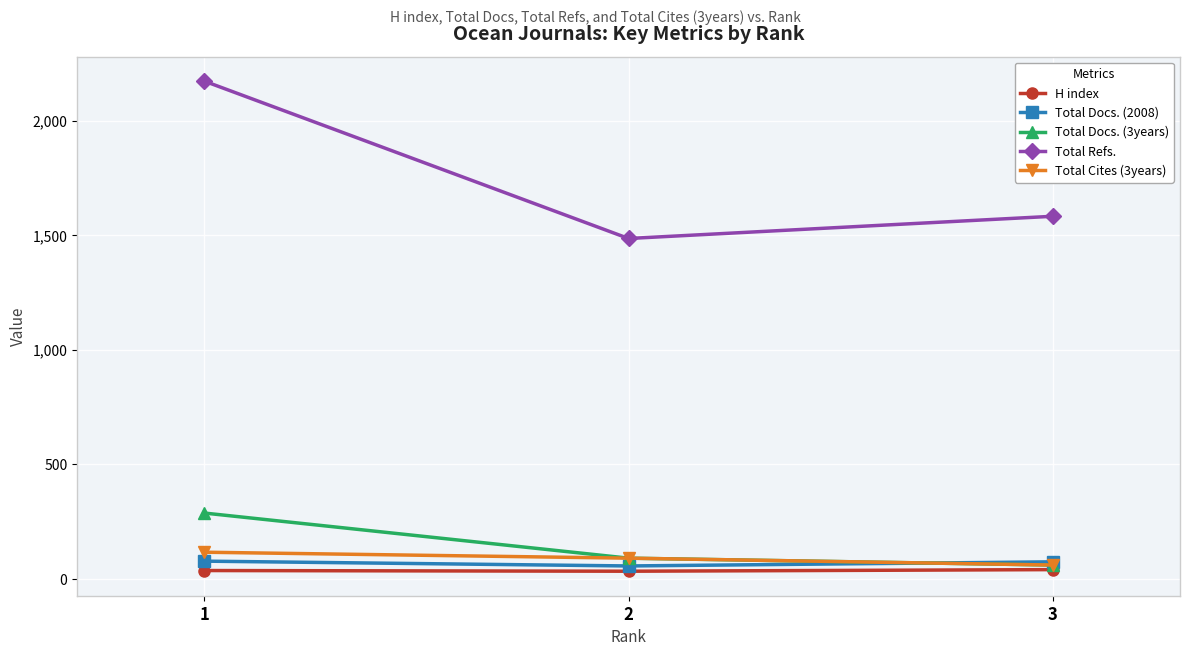

Which series changed the most between 1 and 2?

Total Refs.